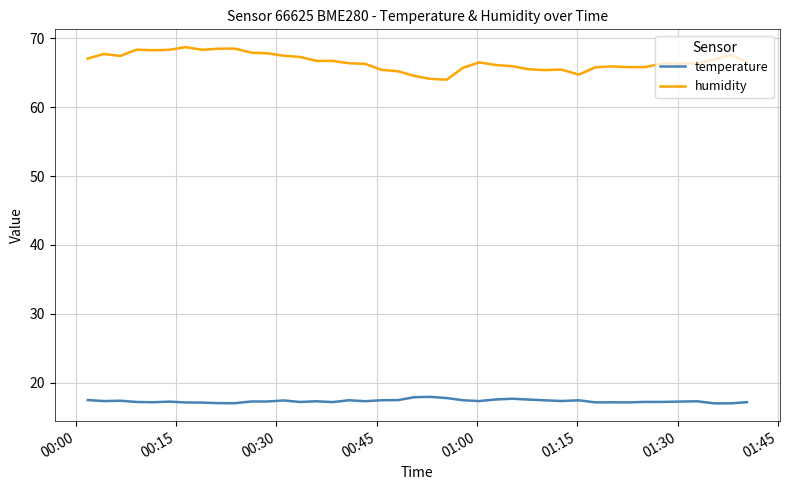

Rank the series by their average value, from highest to lowest.

humidity, temperature